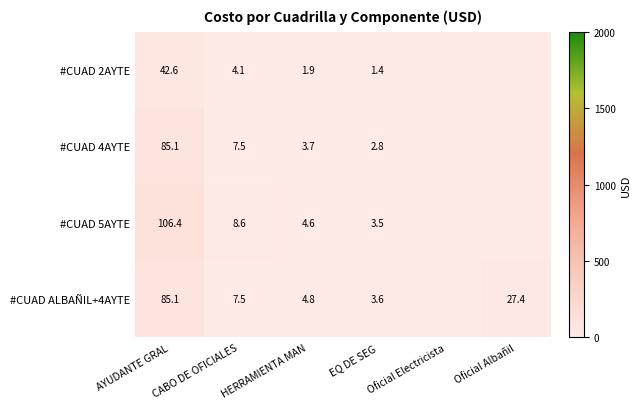

Is the value of #CUAD 2AYTE at EQ DE SEG greater than the value of #CUAD 4AYTE at AYUDANTE GRAL?

No